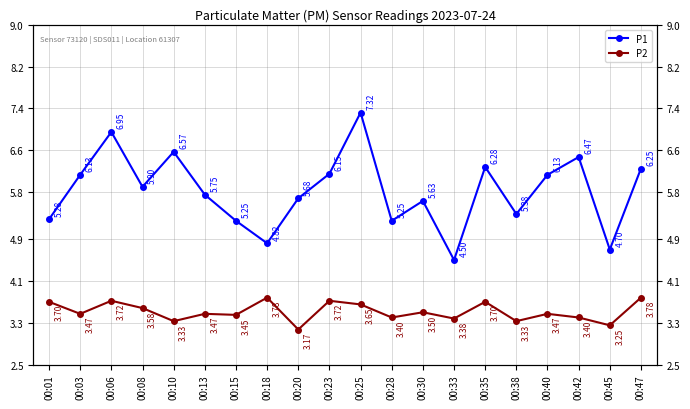

How many interior local valleys does the P1 series have?

6